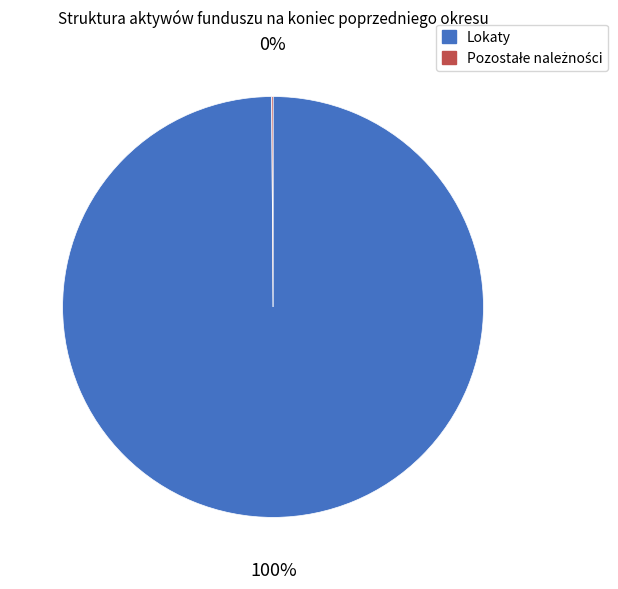

Is it true that Lokaty is 89% of the pie?

False